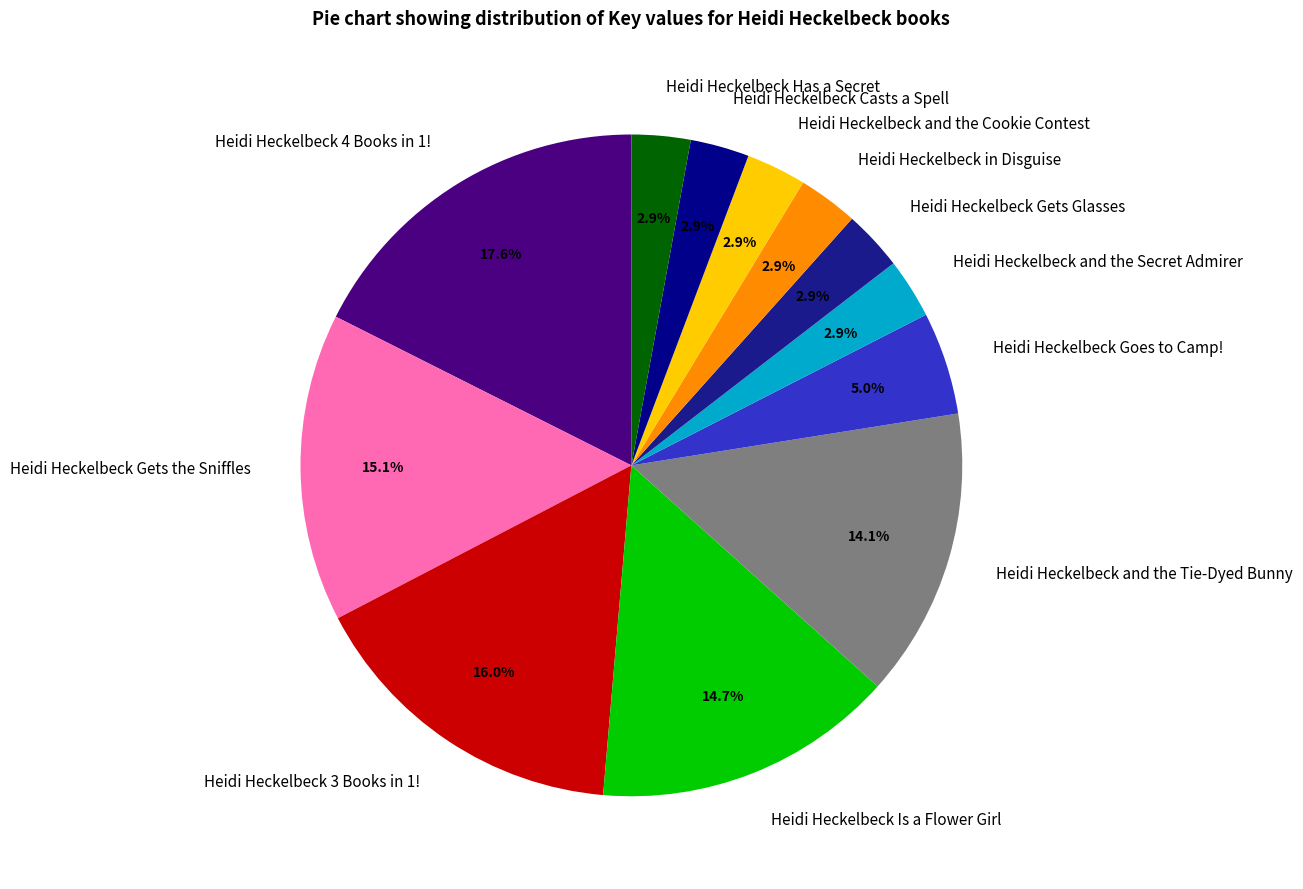

Between Heidi Heckelbeck and the Tie-Dyed Bunny and Heidi Heckelbeck 4 Books in 1!, which is larger?

Heidi Heckelbeck 4 Books in 1!